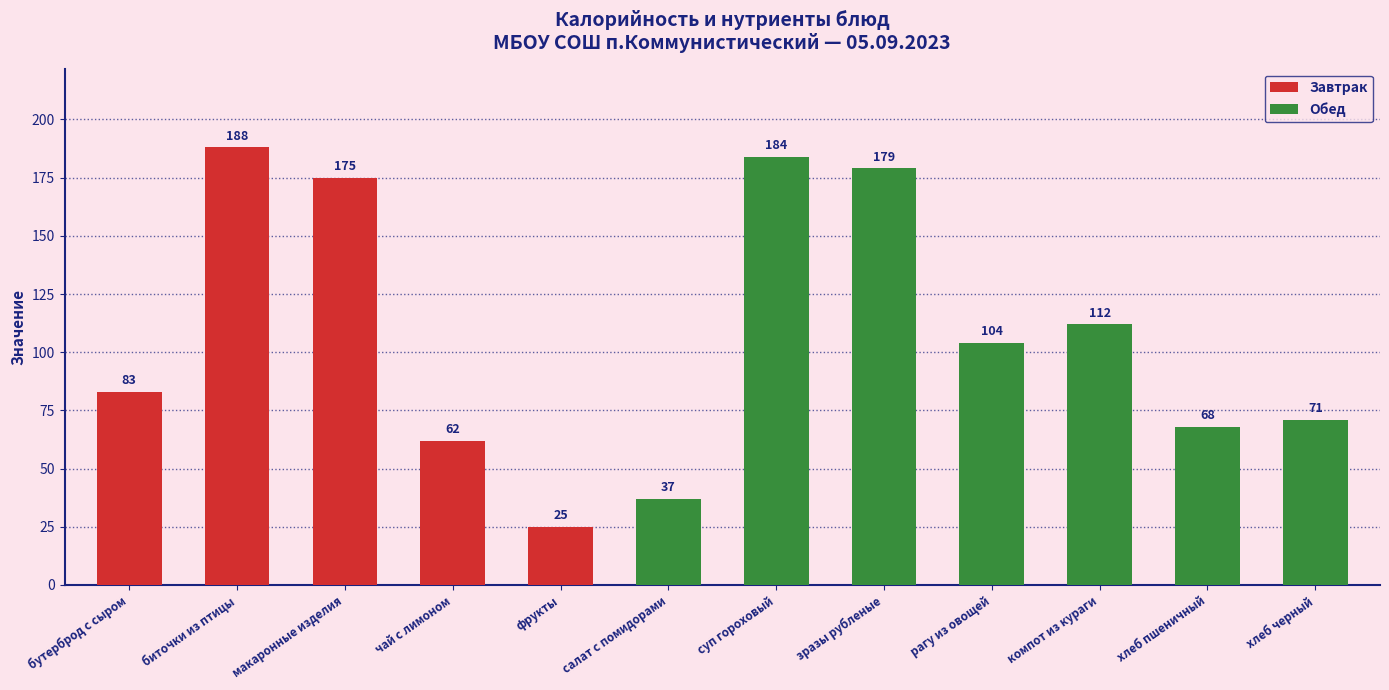

What is the change in value from суп гороховый to зразы рубленые?

-5